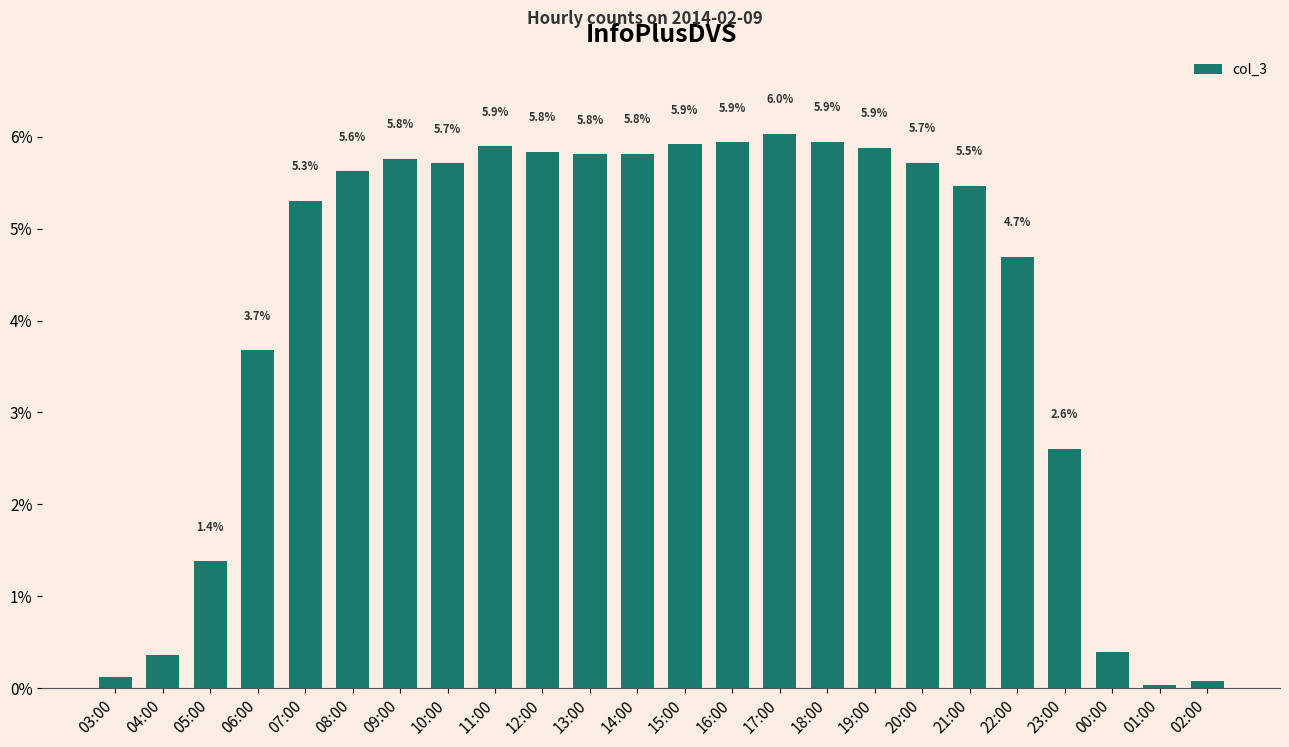

Does the chart contain any negative values?

No